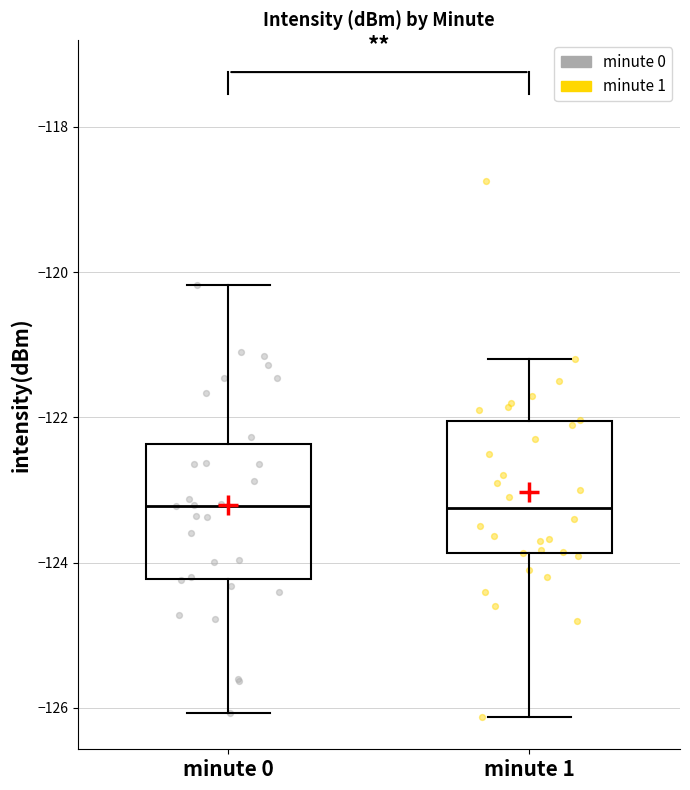

Reading left to right, transcribe this box plot: for each box, give where its median line is, the range the box spans, and where its two whiskers end, as read against the y-axis. The values are not printed on the chart, so give them approximately, as read against the axis.

minute 0: median -123.2, box -124.2 to -122.4, whiskers -126.0 to -120.2
minute 1: median -123.2, box -123.8 to -122.0, whiskers -126.2 to -121.2